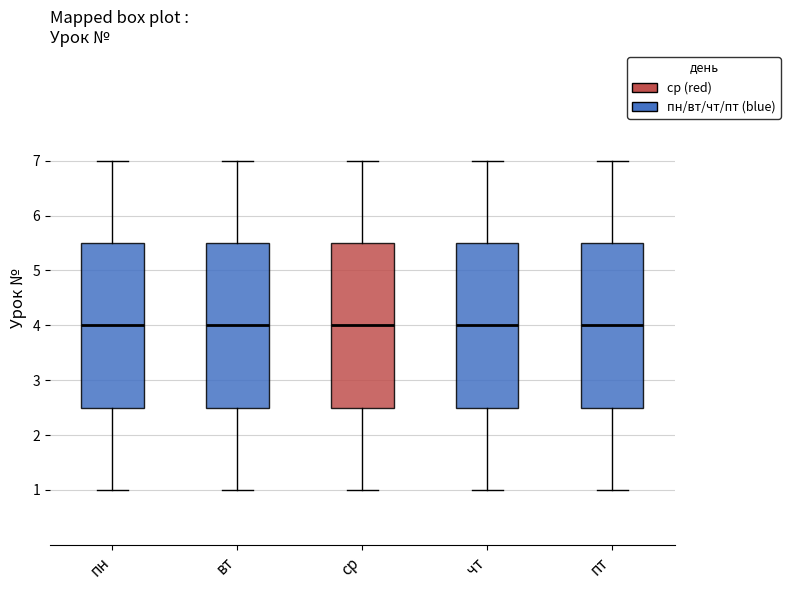

Reading left to right, transcribe this box plot: for each box, give where its median line is, the range the box spans, and where its two whiskers end, as read against the y-axis. The values are not printed on the chart, so give them approximately, as read against the axis.

пн: median 4.0, box 2.5 to 5.5, whiskers 1.0 to 7.0
вт: median 4.0, box 2.5 to 5.5, whiskers 1.0 to 7.0
ср: median 4.0, box 2.5 to 5.5, whiskers 1.0 to 7.0
чт: median 4.0, box 2.5 to 5.5, whiskers 1.0 to 7.0
пт: median 4.0, box 2.5 to 5.5, whiskers 1.0 to 7.0